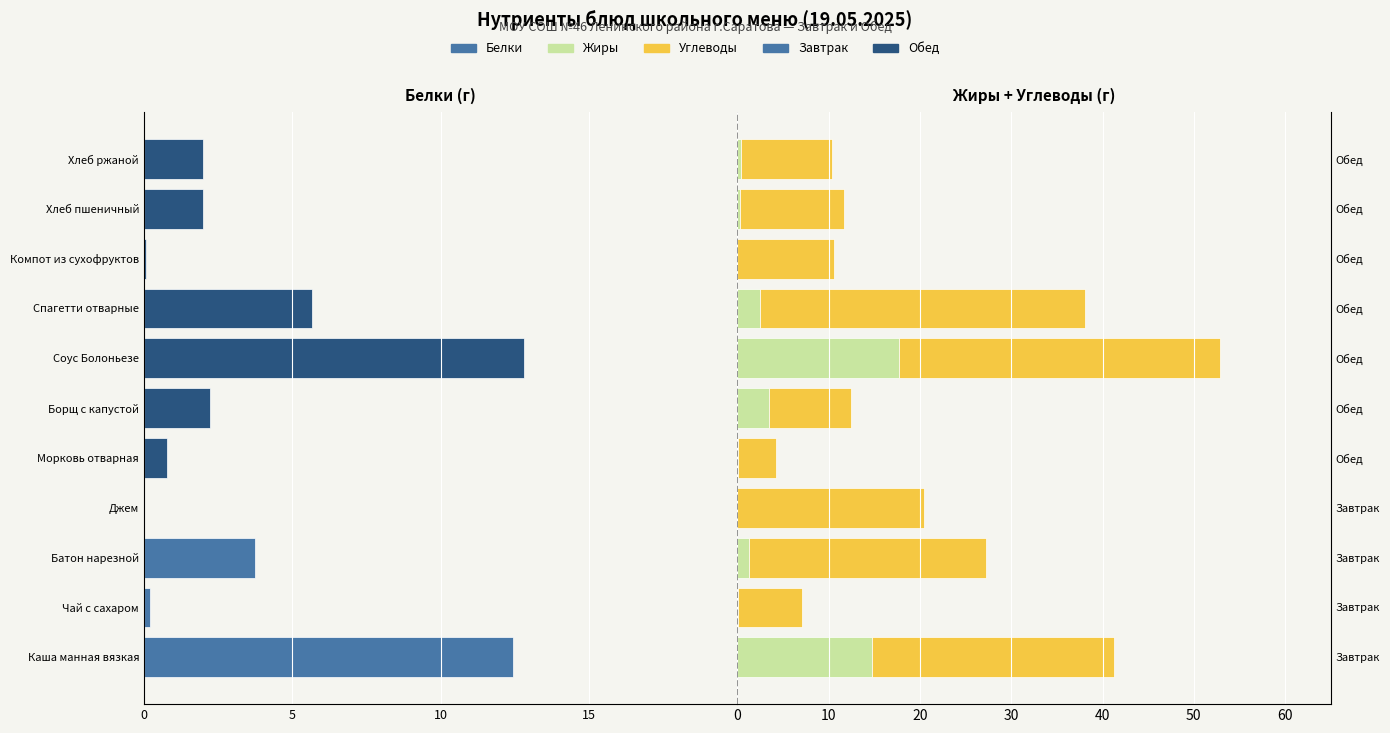

List the series in order of their peak value, highest first.

Углеводы, Жиры, Белки